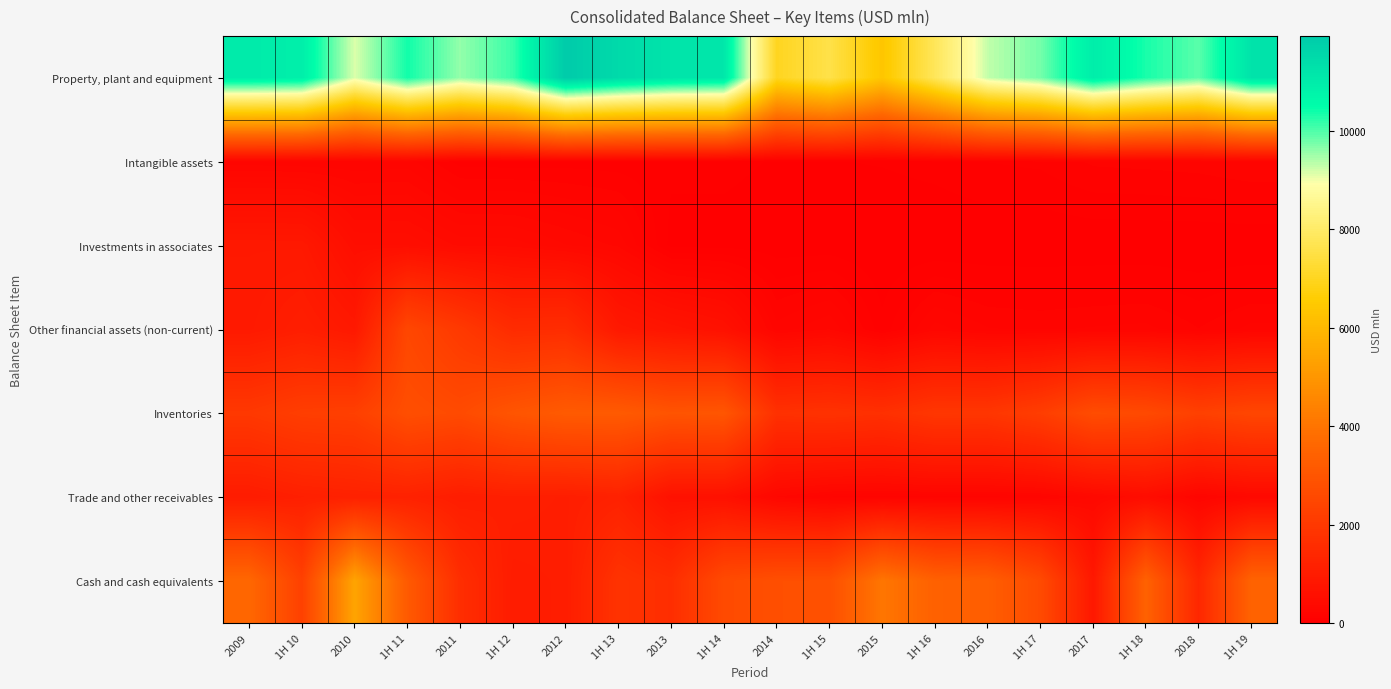

Reading right to left, extract all data points from this chart.

Property, plant and equipment: 1H 19=11236	2018=9934	1H 18=10336	2017=10960	1H 17=9781	2016=9306	1H 16=7817	2015=6392	1H 15=7587	2014=7011	1H 14=11134	2013=11222	1H 13=11502	2012=11927	1H 12=10137	2011=9585	1H 11=10383	2010=9153	1H 10=10918	2009=11017
Intangible assets: 1H 19=185	2018=163	1H 18=154	2017=148	1H 17=103	2016=94	1H 16=64	2015=50	1H 15=44	2014=43	1H 14=58	2013=58	1H 13=66	2012=74	1H 12=69	2011=72	1H 11=208	2010=195	1H 10=193	2009=204
Investments in associates: 1H 19=0	2018=0	1H 18=0	2017=0	1H 17=0	2016=0	1H 16=0	2015=0	1H 15=17	2014=17	1H 14=29	2013=29	1H 13=269	2012=329	1H 12=400	2011=407	1H 11=508	2010=515	1H 10=876	2009=880
Other financial assets (non-current): 1H 19=201	2018=141	1H 18=201	2017=192	1H 17=179	2016=190	1H 16=254	2015=62	1H 15=277	2014=204	1H 14=616	2013=738	1H 13=879	2012=1587	1H 12=1542	2011=2018	1H 11=2499	2010=881	1H 10=1075	2009=918
Inventories: 1H 19=2470	2018=2280	1H 18=2596	2017=2689	1H 17=2174	2016=1912	1H 16=1921	2015=1698	1H 15=1773	2014=1726	1H 14=3017	2013=2955	1H 13=3195	2012=3197	1H 12=2985	2011=2623	1H 11=2763	2010=2246	1H 10=2197	2009=1990
Trade and other receivables: 1H 19=327	2018=204	1H 18=465	2017=327	1H 17=201	2016=173	1H 16=178	2015=167	1H 15=181	2014=275	1H 14=610	2013=633	1H 13=1181	2012=1063	1H 12=1108	2011=1032	1H 11=1191	2010=1175	1H 10=1111	2009=978
Cash and cash equivalents: 1H 19=3488	2018=1388	1H 18=3438	2017=852	1H 17=2630	2016=3325	1H 16=3414	2015=4054	1H 15=2814	2014=2793	1H 14=2625	2013=1621	1H 13=1809	2012=1037	1H 12=995	2011=1627	1H 11=3172	2010=5405	1H 10=2284	2009=3632